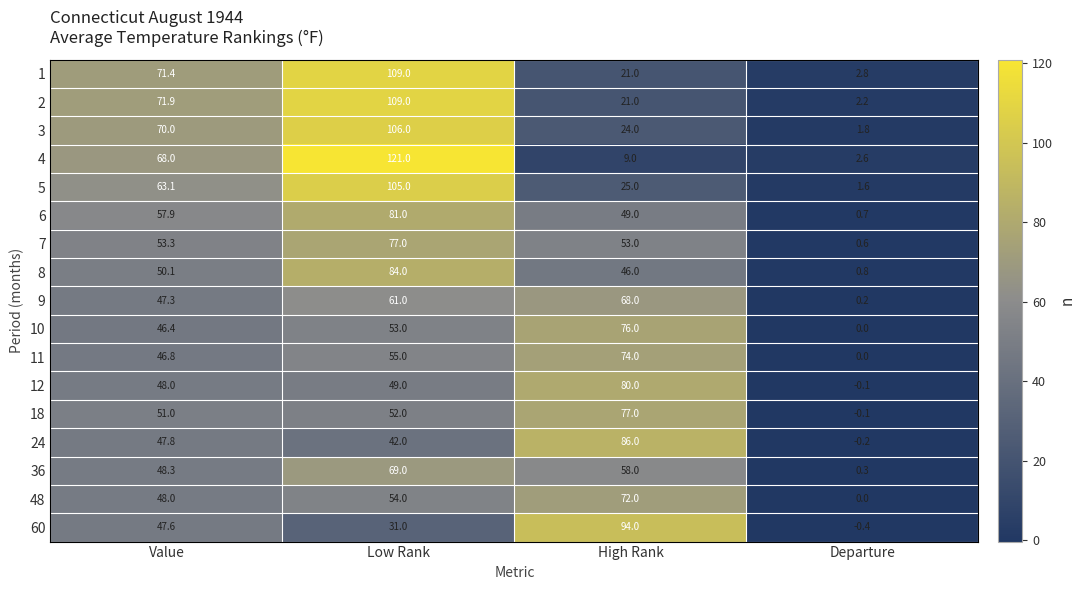

At which label is 12 closest to 39?

Value